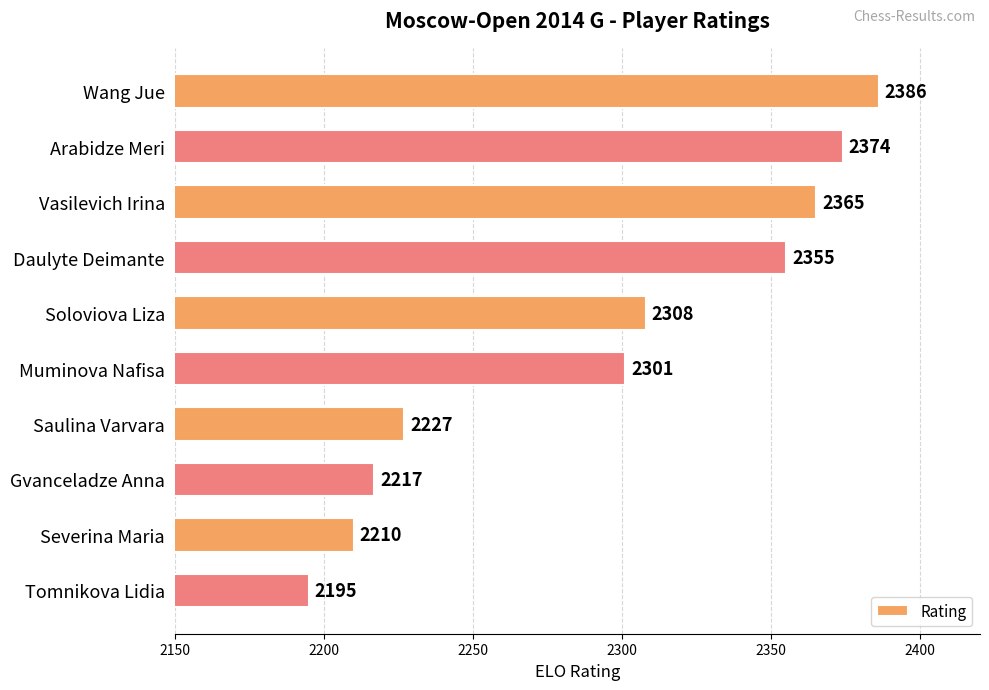

What is the average value?

2294